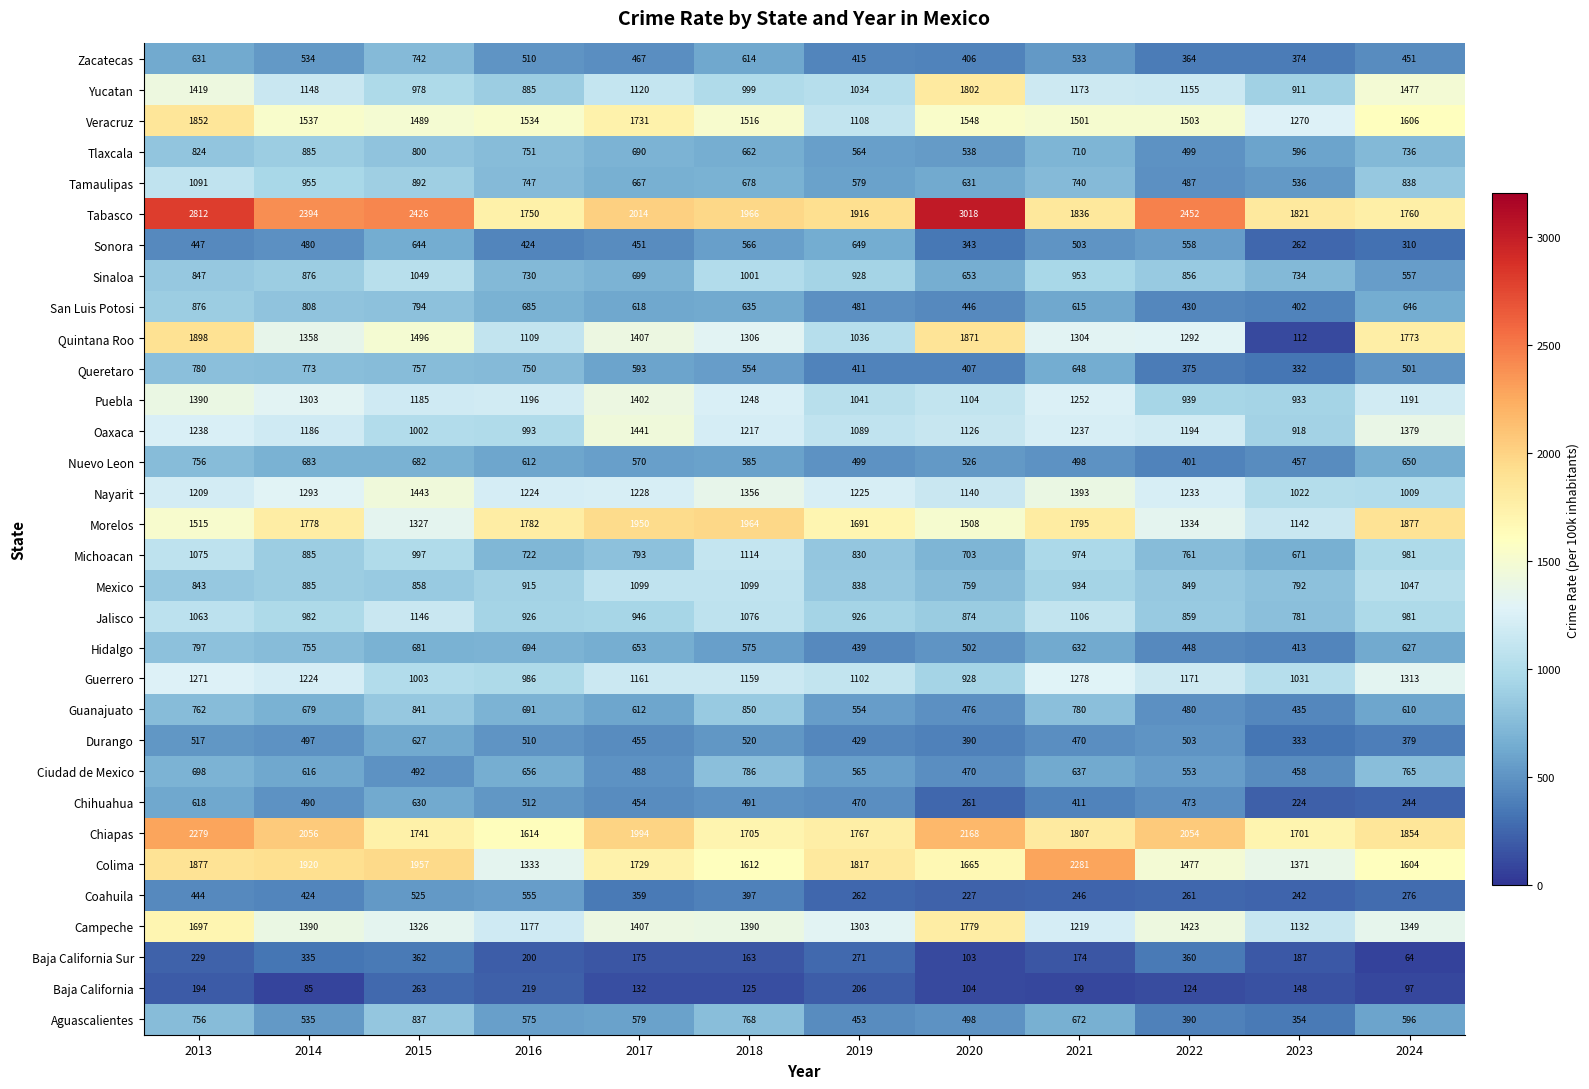

Which label corresponds to the largest value in the chart?

2020